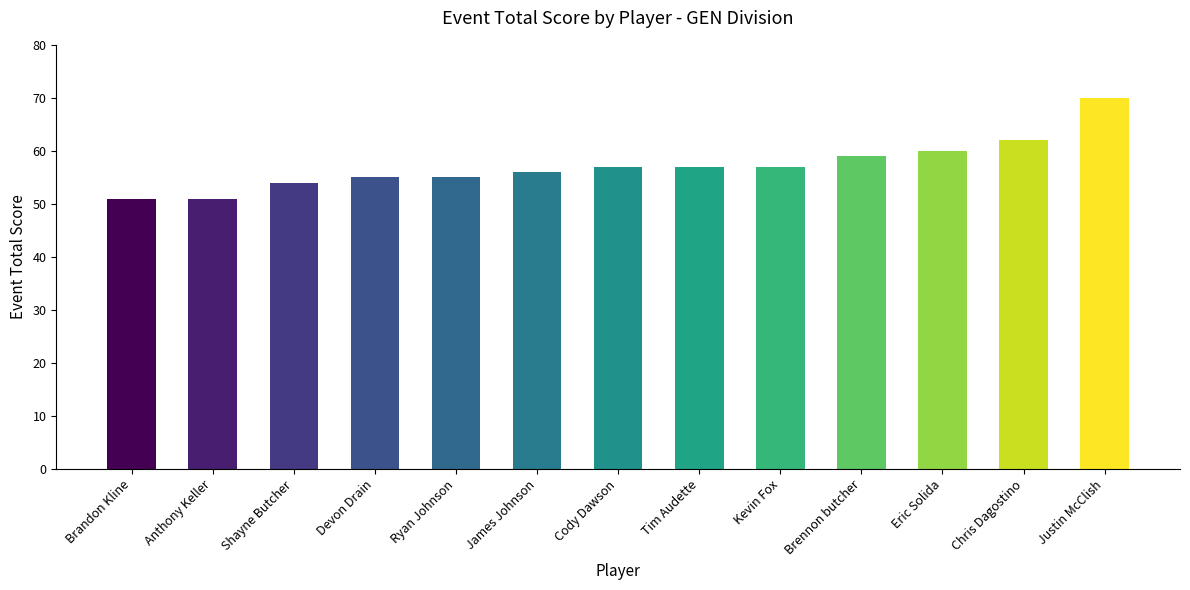

True or false: the data shows 16 at Cody Dawson.

False